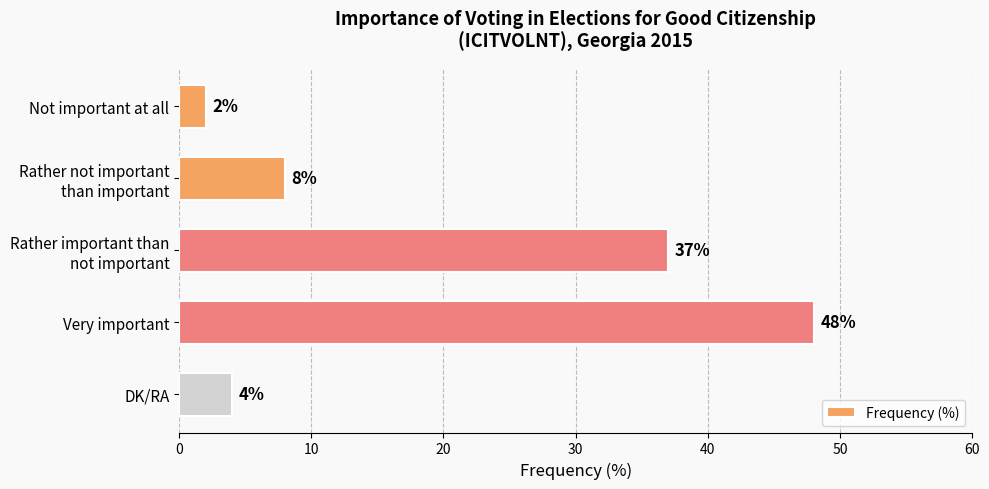

What is the sum of all values?

99